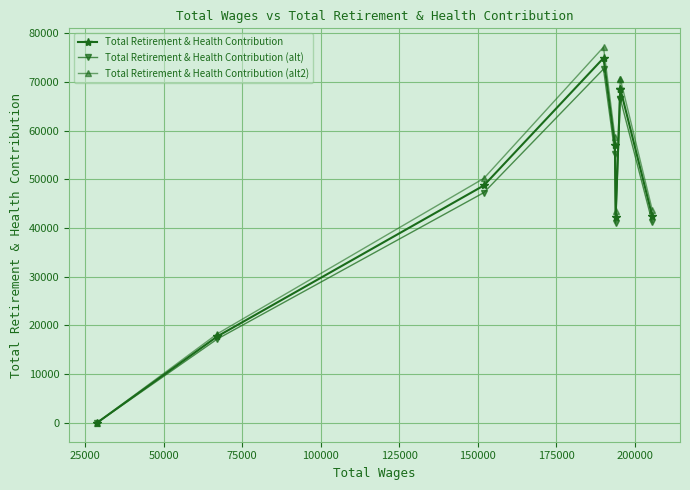

Rank the series by their average value, from highest to lowest.

Total Retirement & Health Contribution (alt2), Total Retirement & Health Contribution, Total Retirement & Health Contribution (alt)